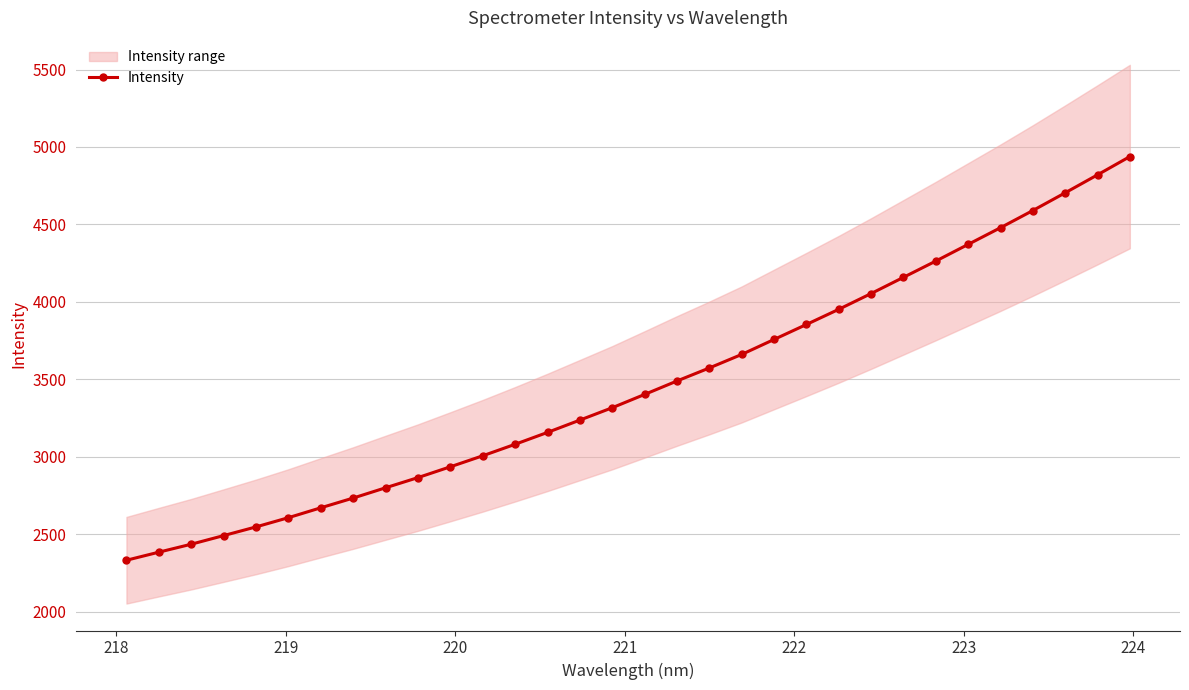

How many lines are shown in the chart?

1